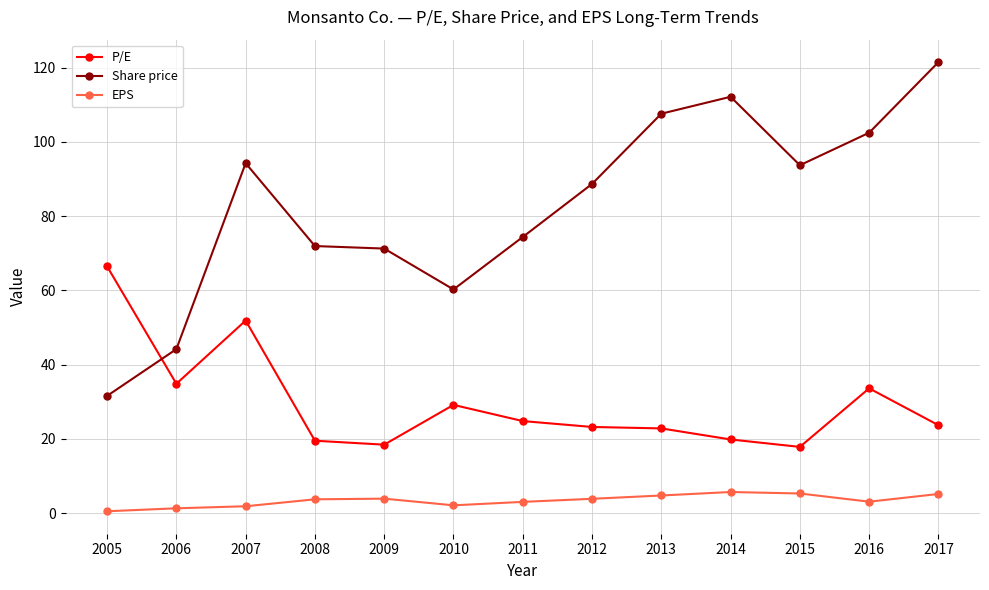

At which category does the chart reach its peak across all series?

2017